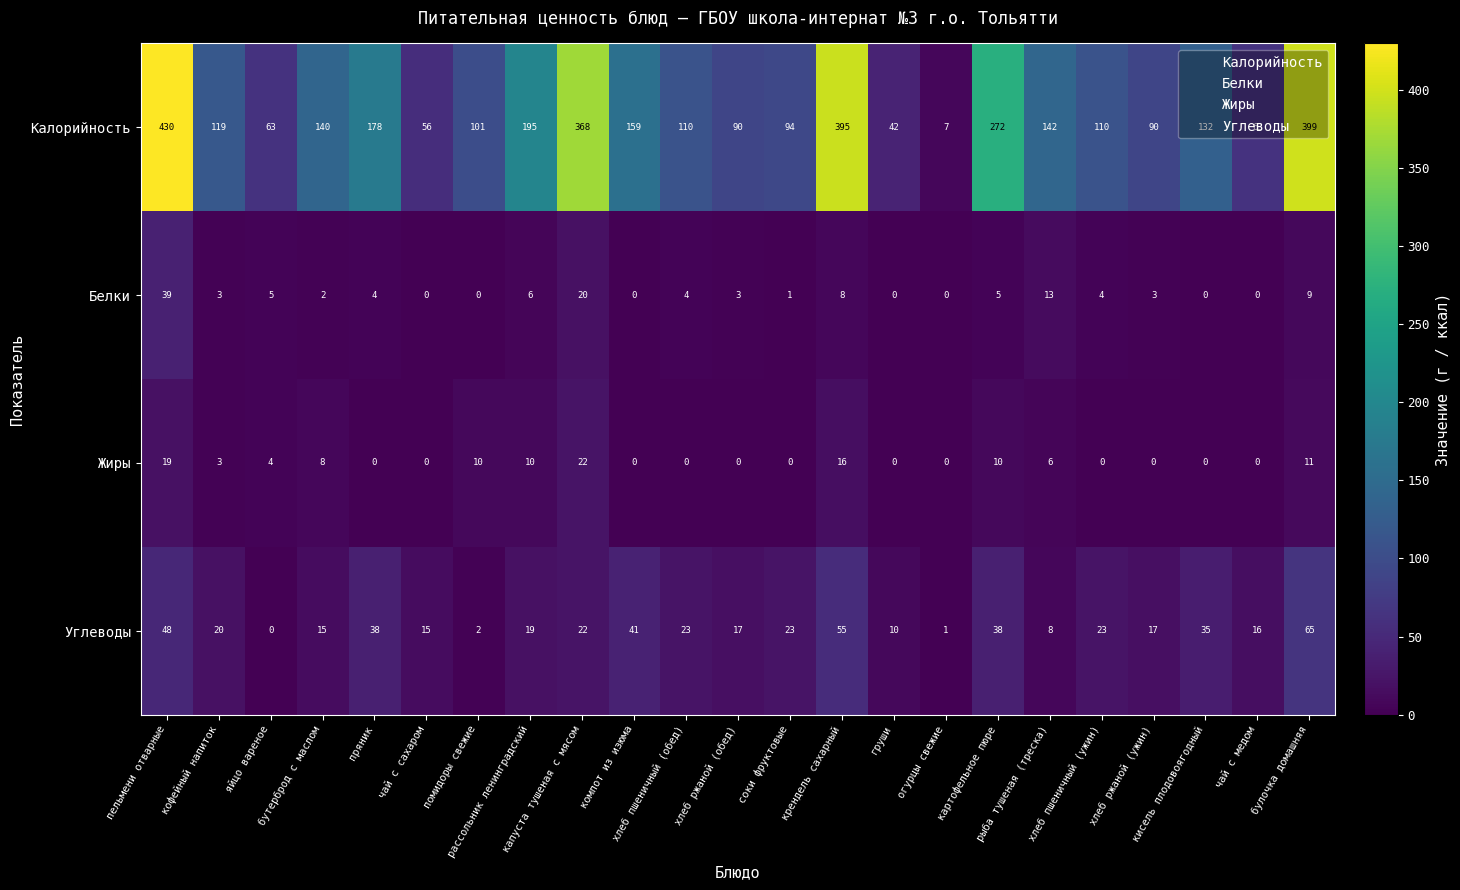

What is the difference between the second highest and second lowest values in the Углеводы series?

54